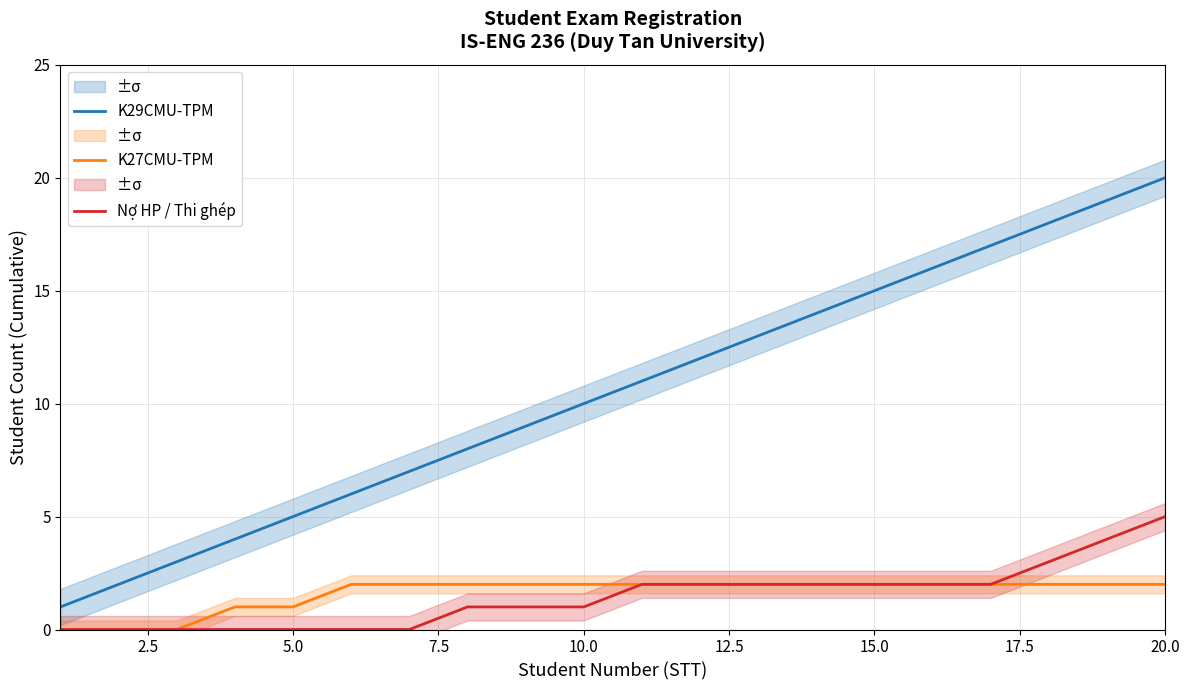

True or false: K29CMU-TPM and Nợ HP / Thi ghép intersect in this chart.

False